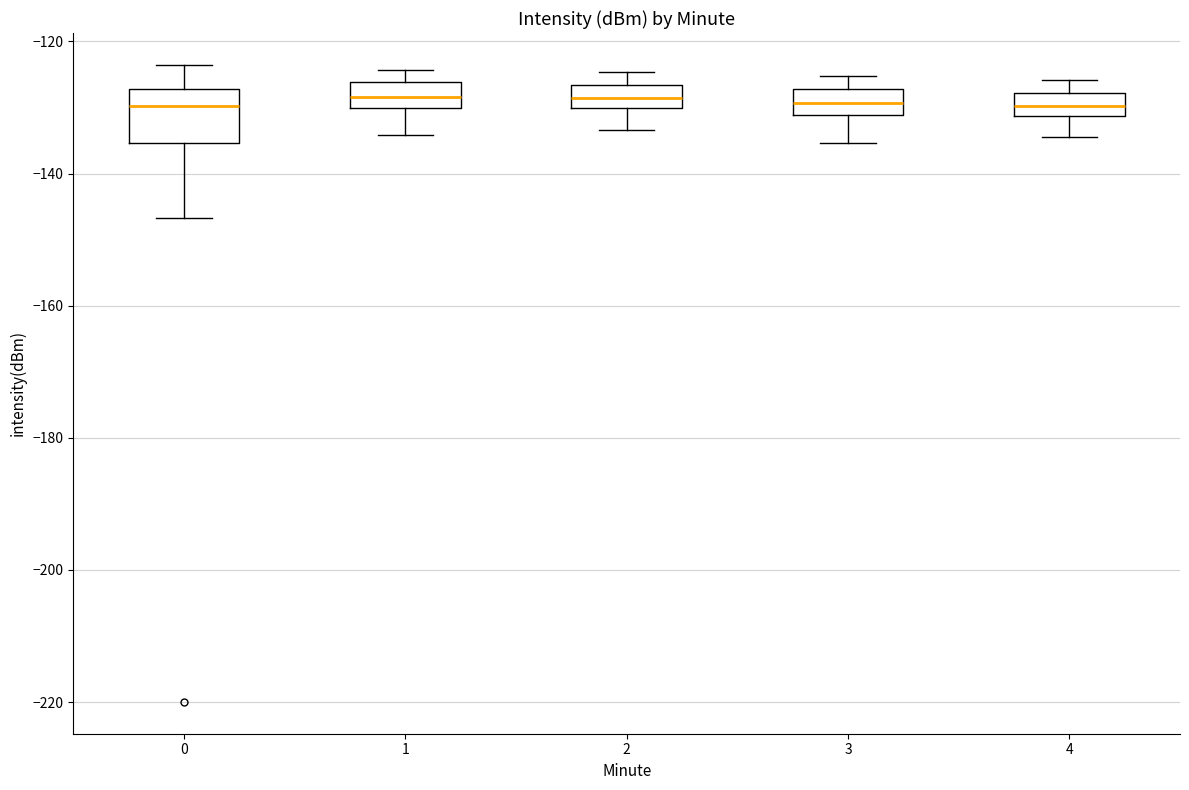

Reading left to right, transcribe this box plot: for each box, give where its median line is, the range the box spans, and where its two whiskers end, as read against the y-axis. The values are not printed on the chart, so give them approximately, as read against the axis.

0: median -130, box -136 to -128, whiskers -146 to -124
1: median -128, box -130 to -126, whiskers -134 to -124
2: median -128, box -130 to -126, whiskers -134 to -124
3: median -130, box -132 to -128, whiskers -136 to -126
4: median -130, box -132 to -128, whiskers -134 to -126